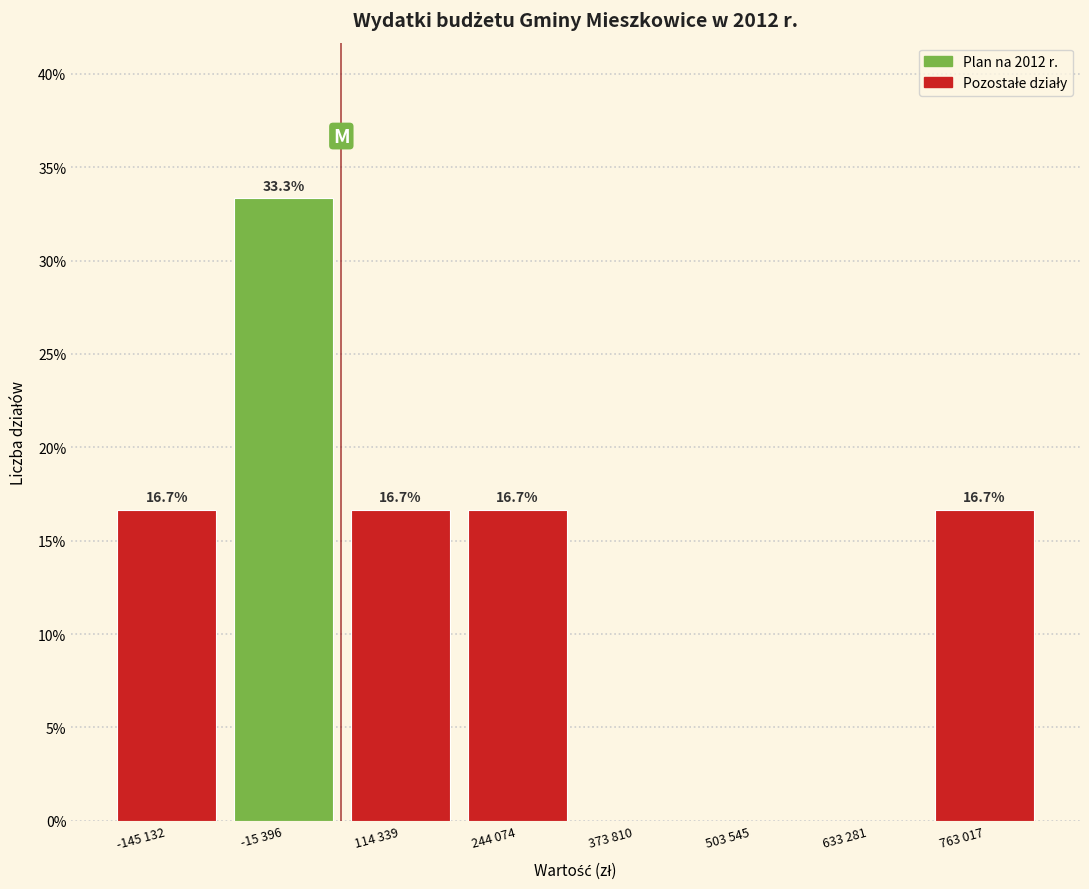

Read the value at -145 132.

16.7